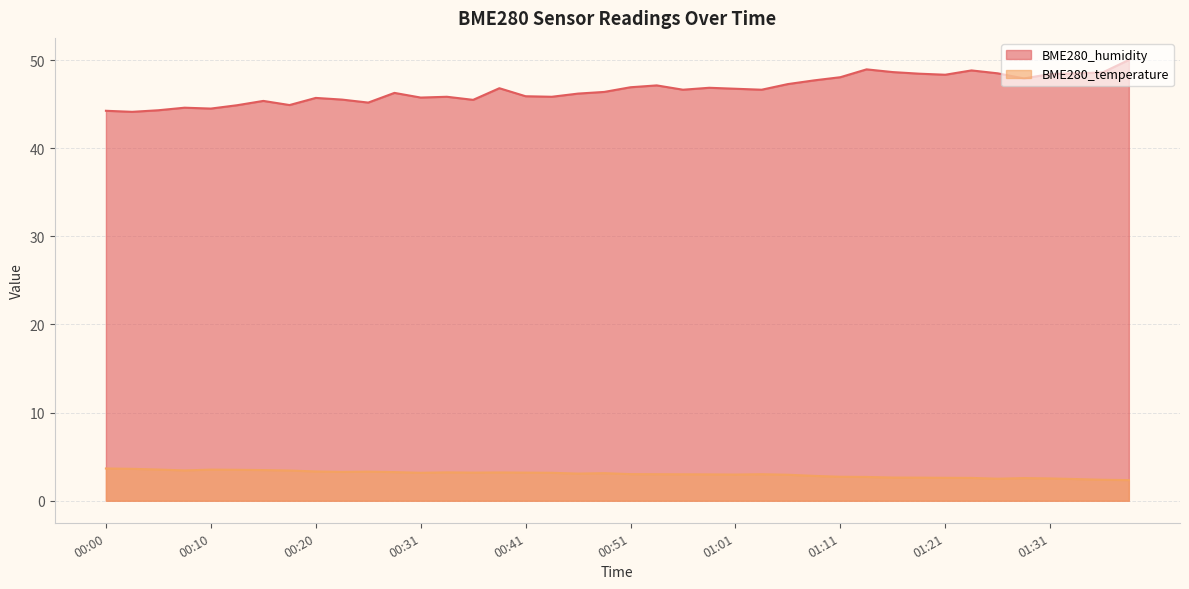

At how many categories does at least one series exceed 40?

40